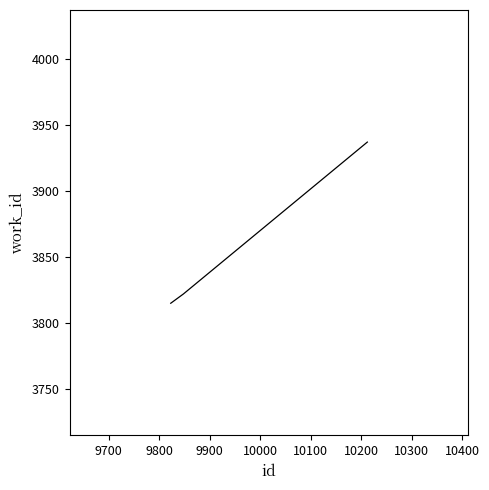

What is the smallest value displayed?

3815